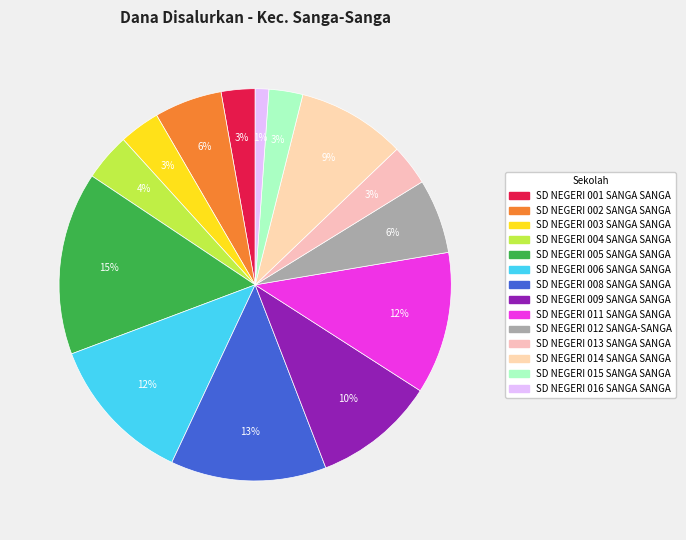

To the nearest percent, what is the difference between the largest and smallest slice percentages?

14%